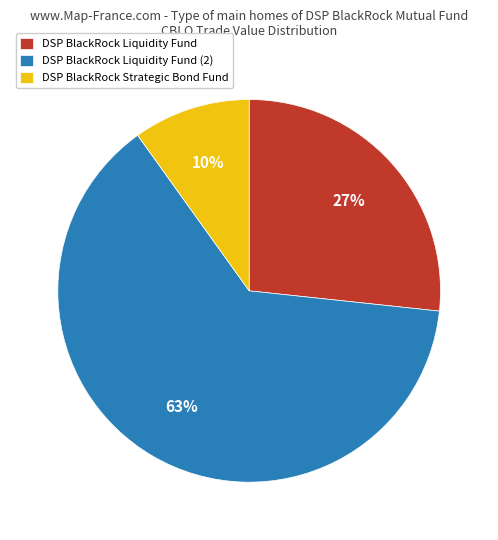

What is the largest slice in the pie chart?

DSP BlackRock Liquidity Fund (2)